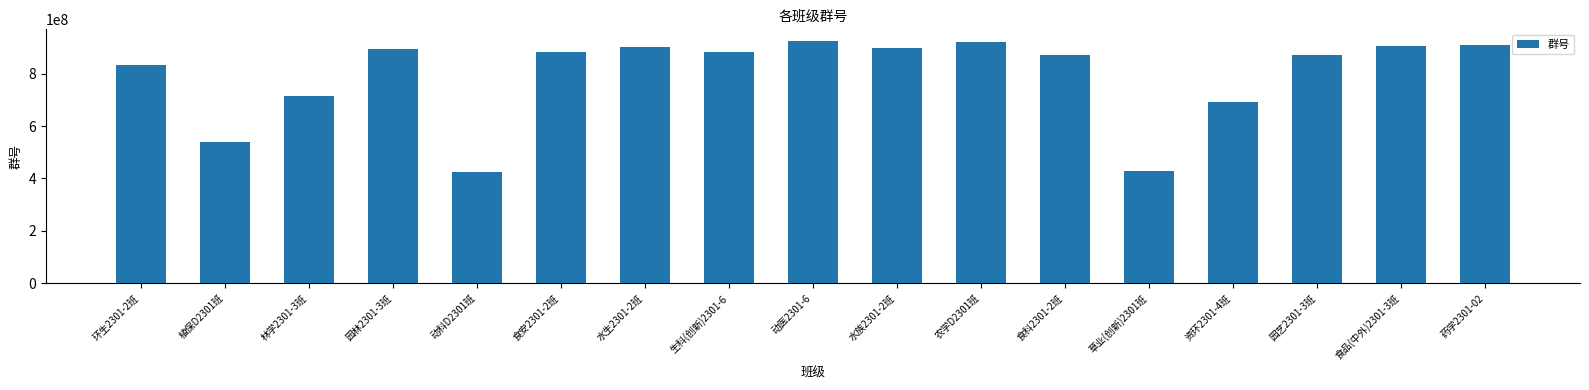

Where is the data nearest to the value 674709450?

资环2301-4班